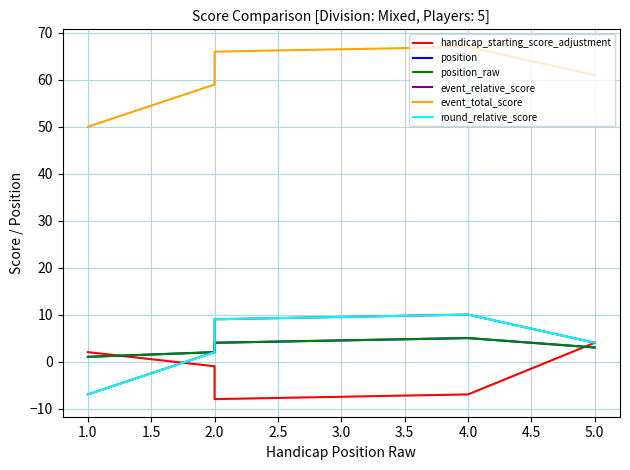

How many values in the event_total_score series are below 61?

2